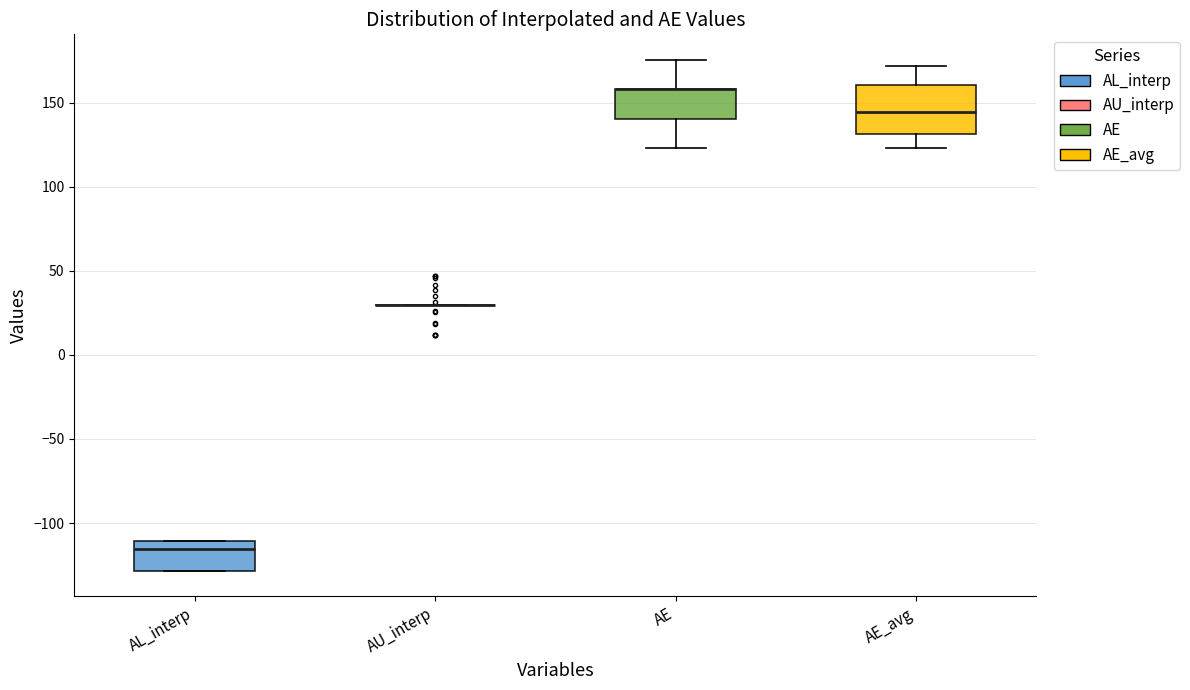

Which box is the tallest, from its lower edge to its upper edge?

AE_avg